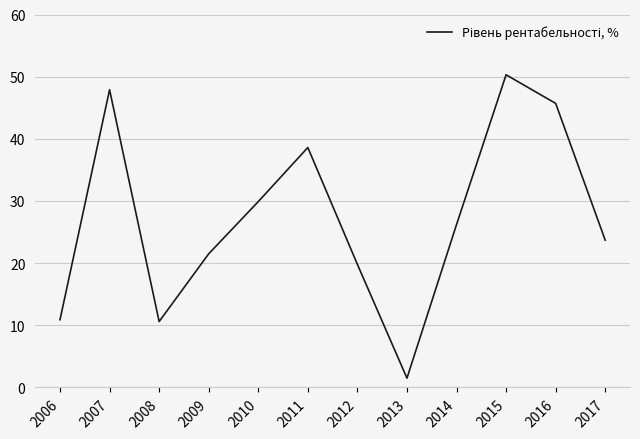

What is the average value?

27.2